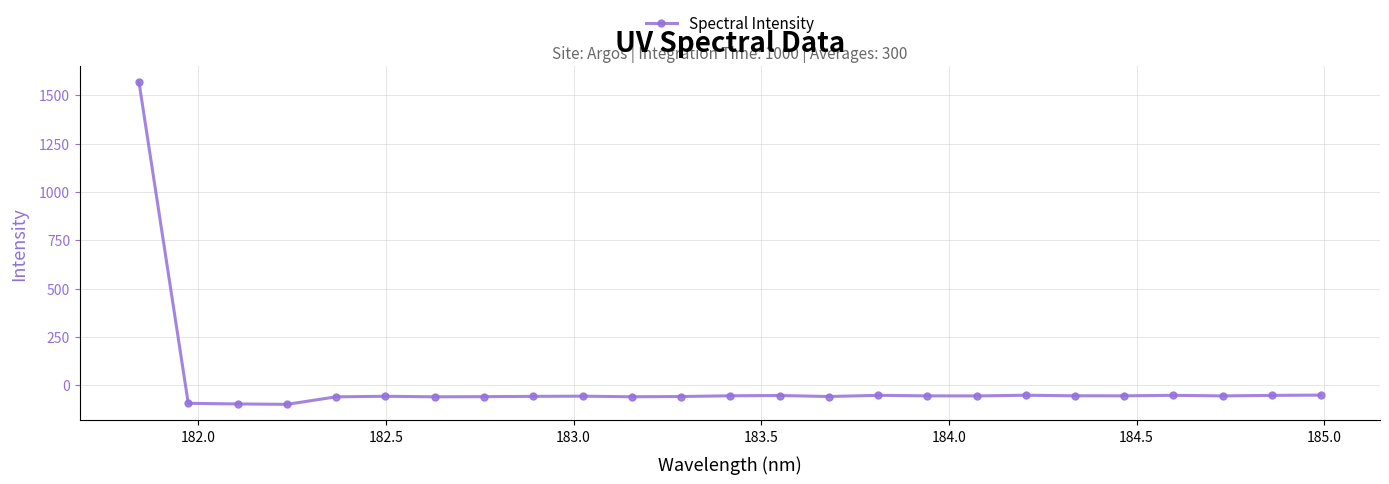

What is the difference between the second highest and second lowest values?

45.8